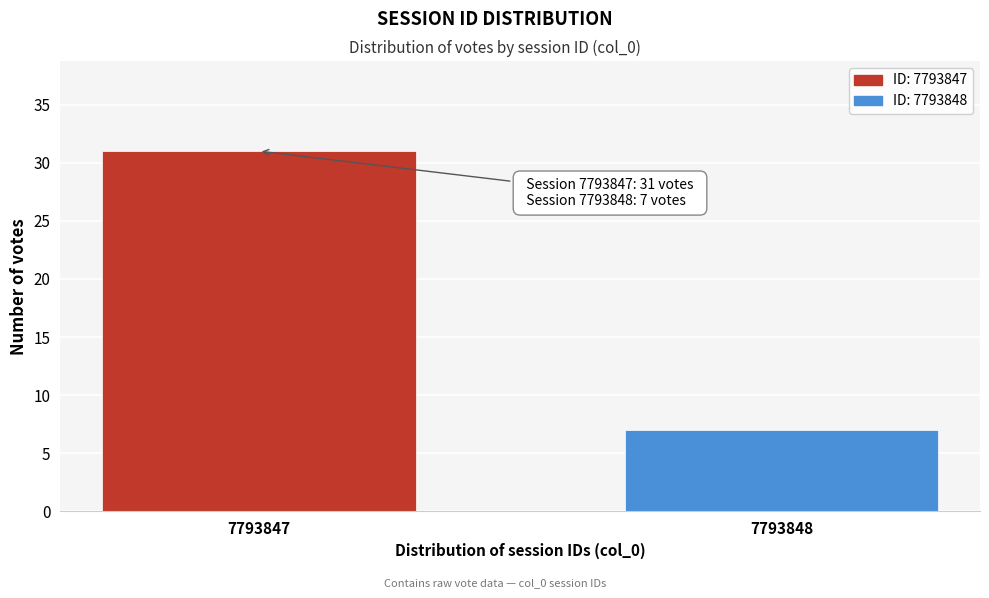

Reading right to left, extract all data points from this chart.

7793848=7	7793847=31